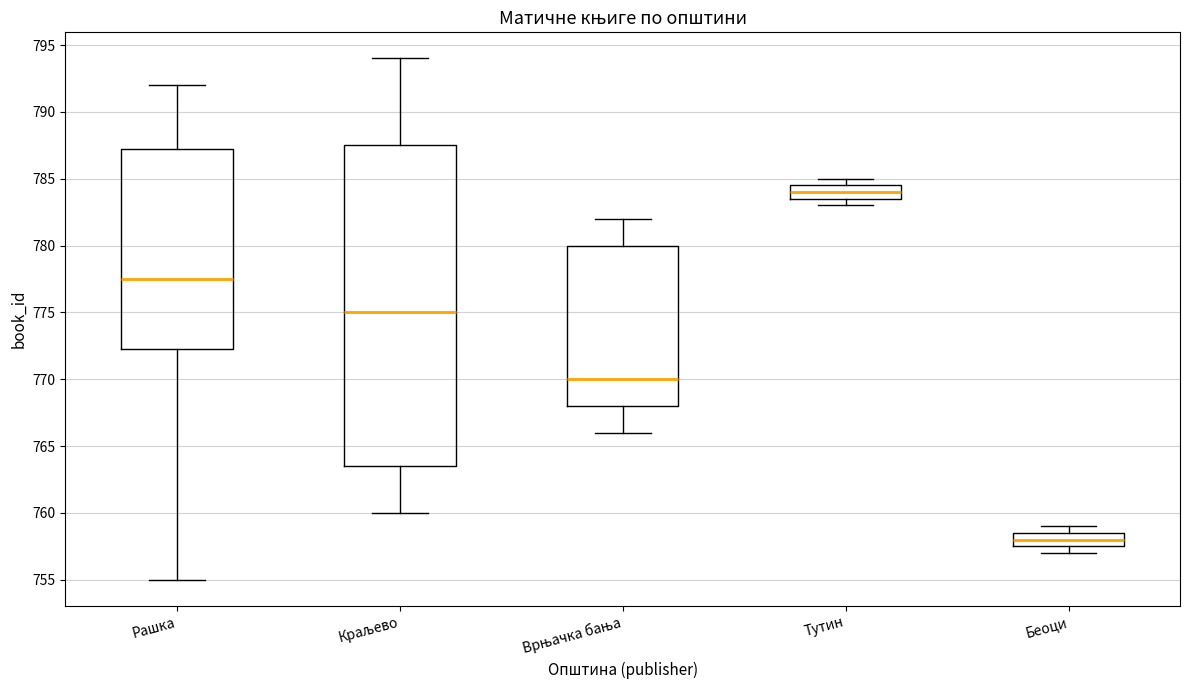

Which box is the tallest, from its lower edge to its upper edge?

Краљево